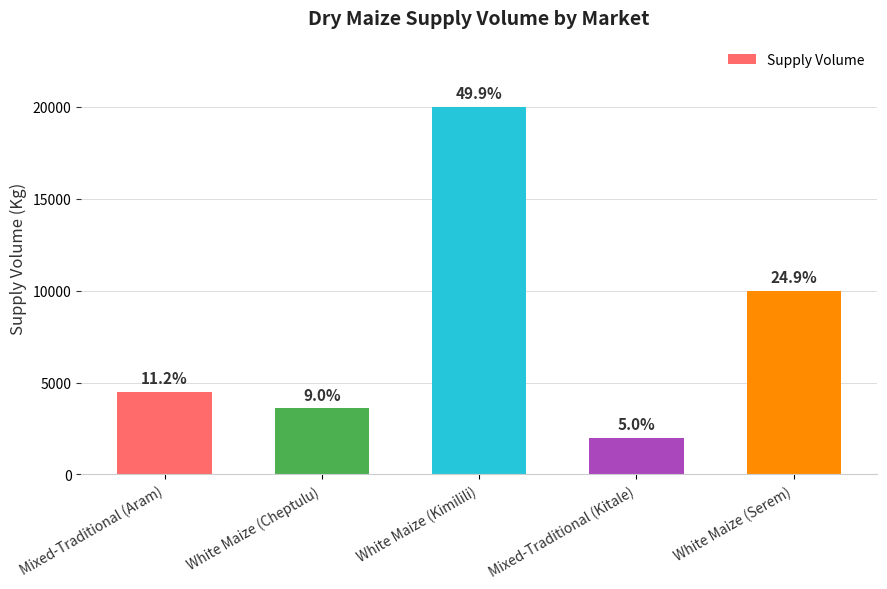

Are the bars horizontal?

No